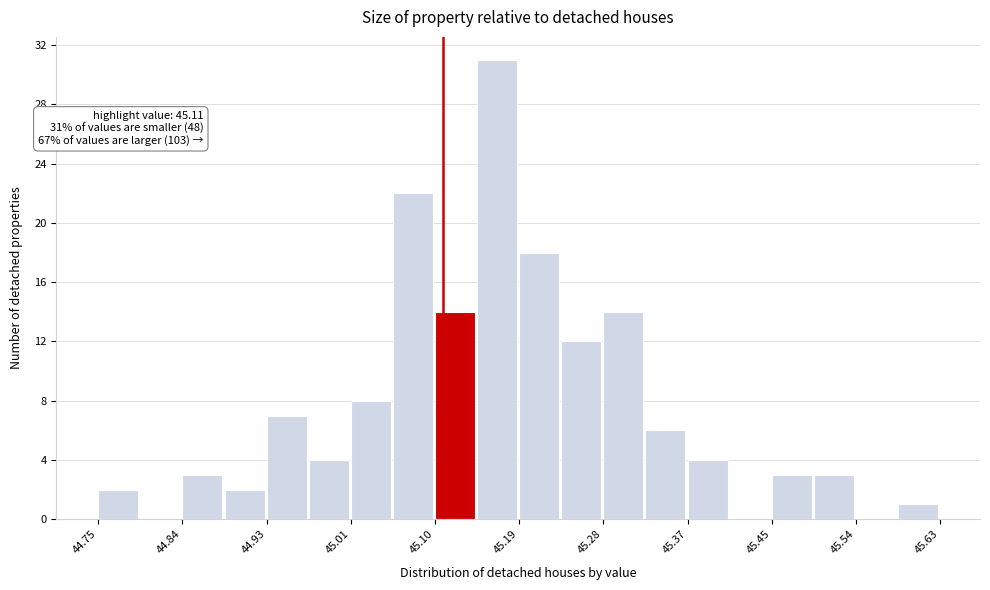

Over which range of the x-axis is the bar tallest?

45.146 to 45.190